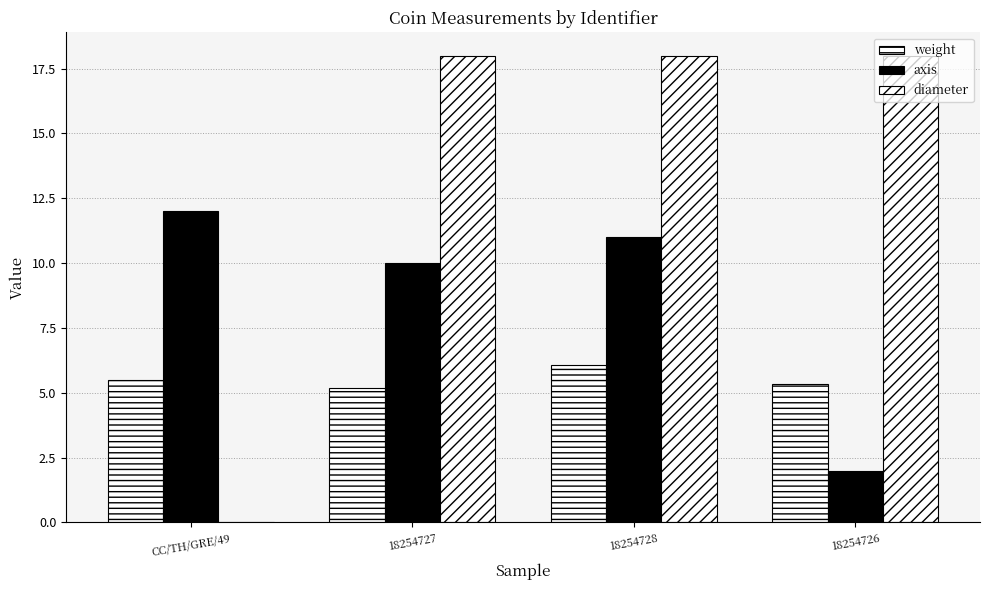

What is the value of the weight bar at the 4th from the left?

5.3